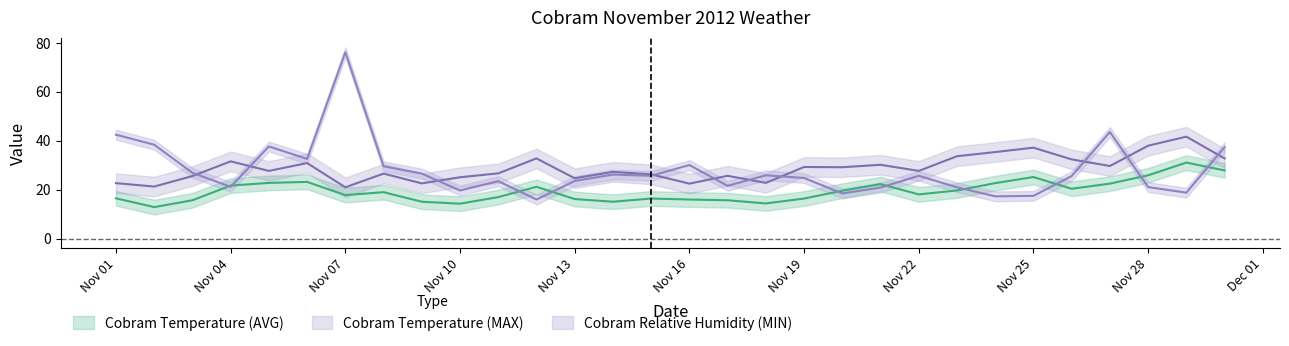

Which series changed the most between 08/11/2012 and 28/11/2012?

Cobram Temperature (MAX)